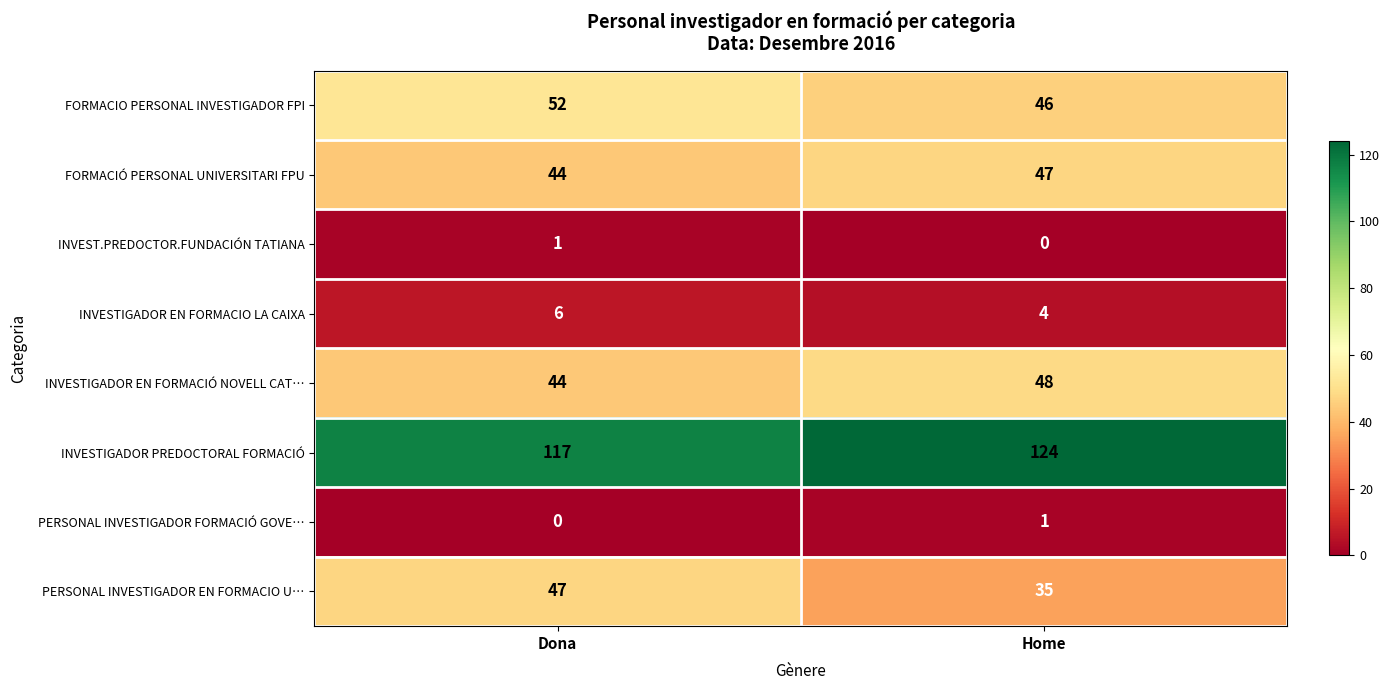

What is the total value across all series at Home?

305